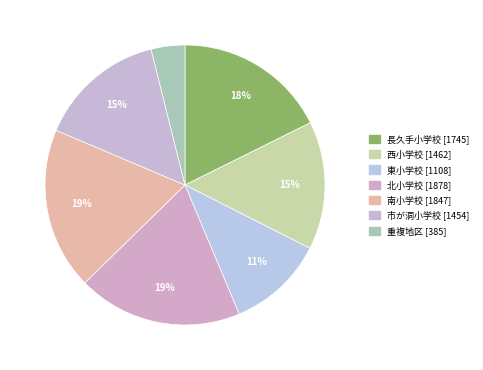

How many slices are in this pie chart?

7